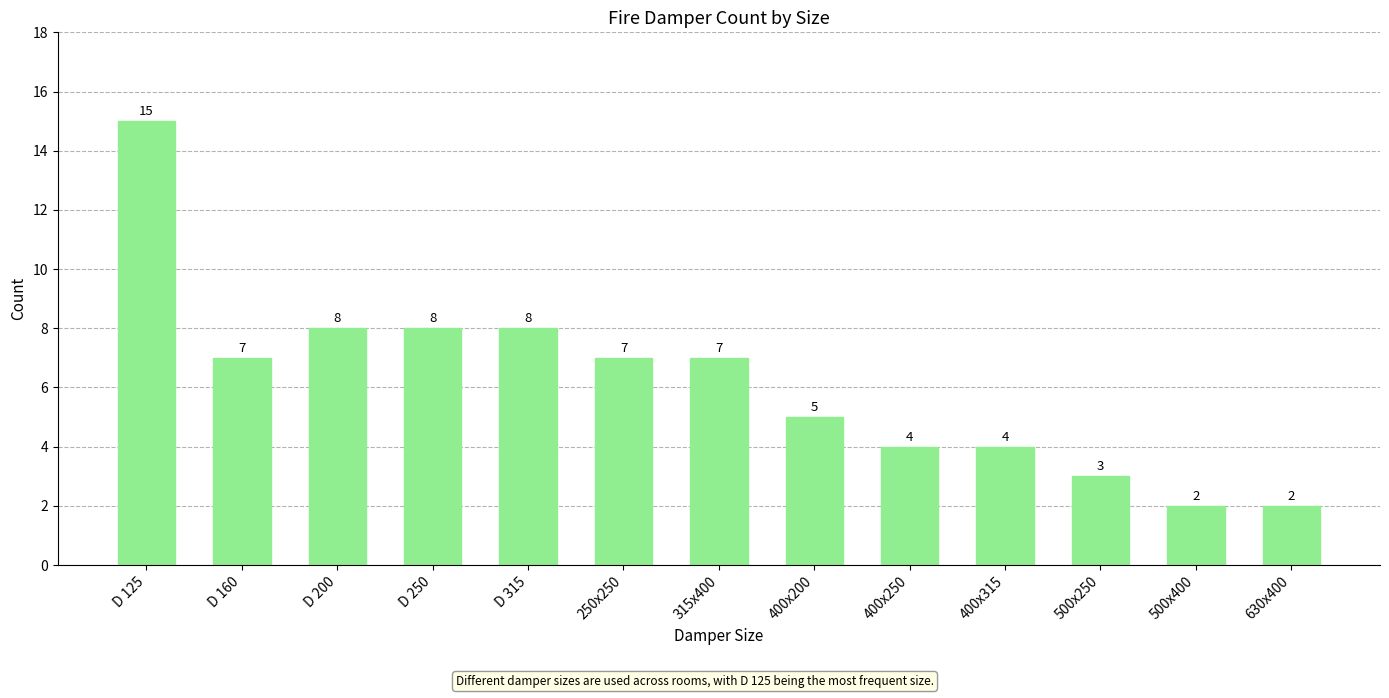

What value does the data have at 500x250?

3